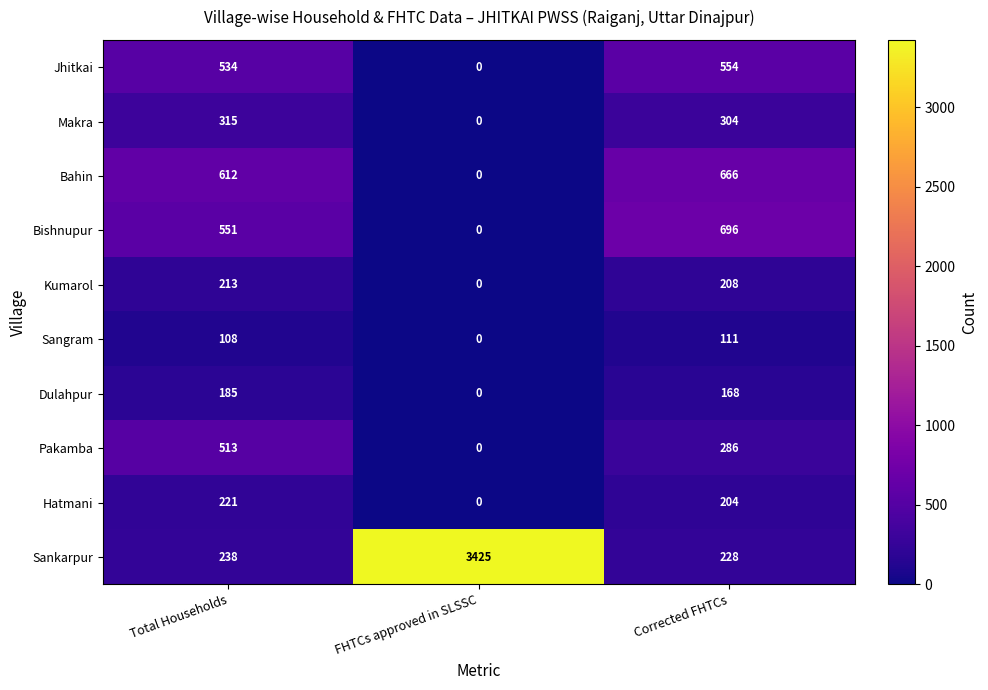

What is the difference between the highest and lowest values at Total Households?

504